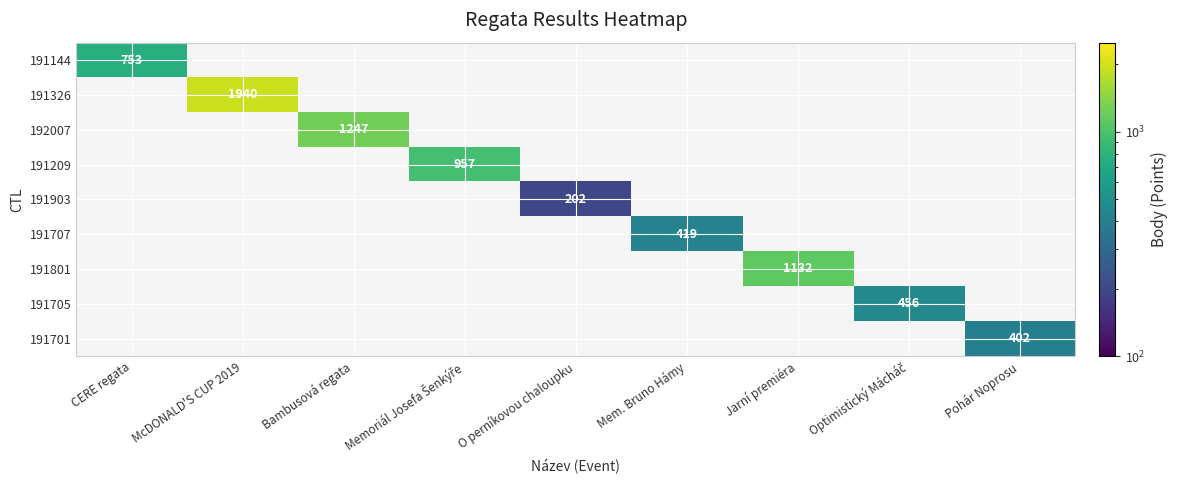

What is the maximum value shown in the chart?

1940.0